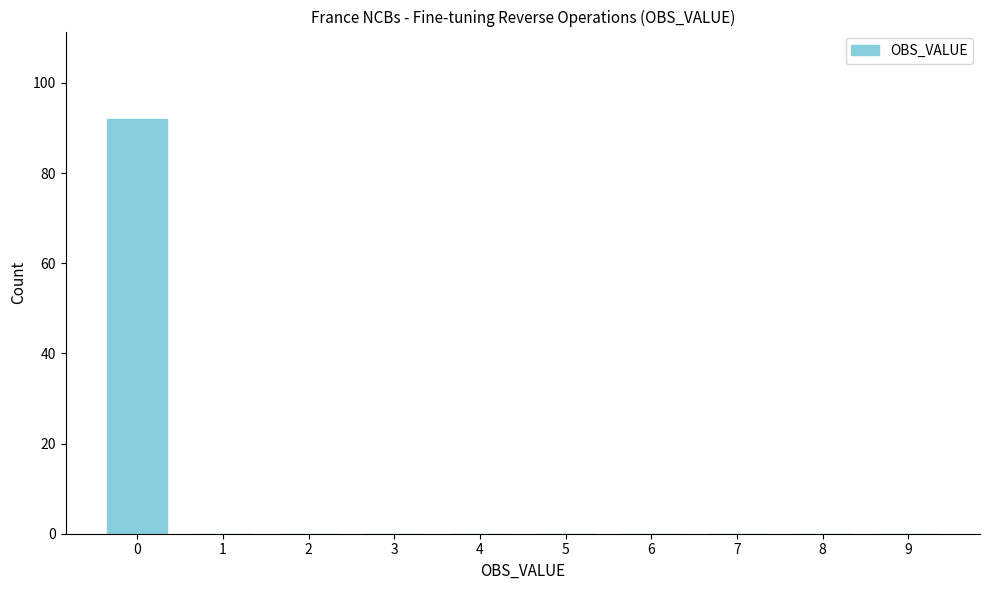

Reading left to right, list all the values displayed in this chart.

0=92	1=0	2=0	3=0	4=0	5=0	6=0	7=0	8=0	9=0